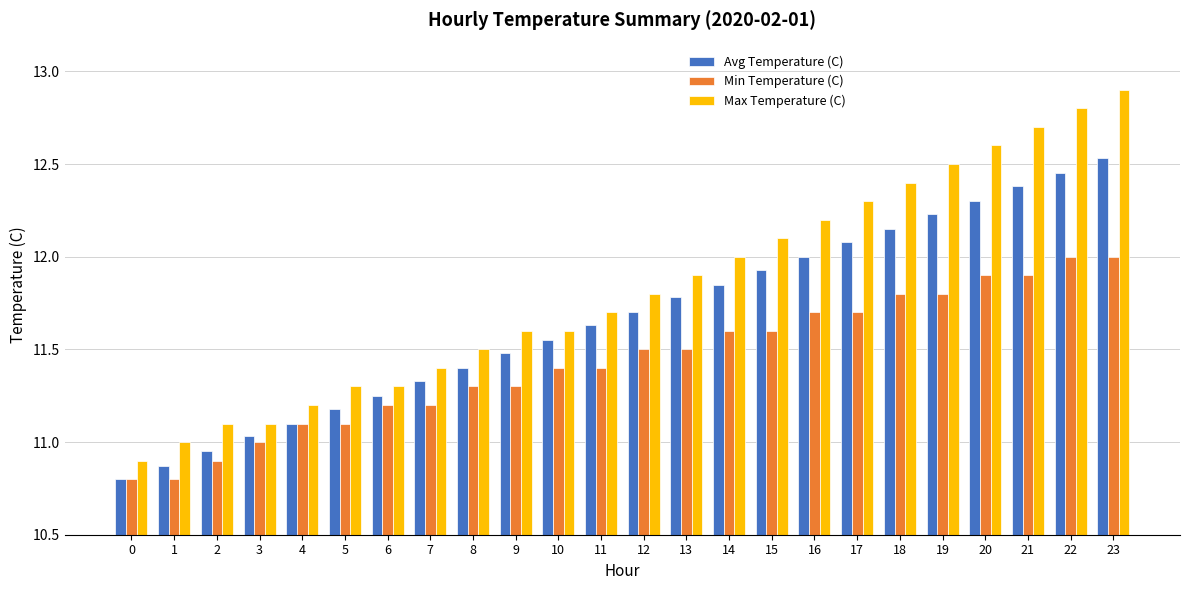

What is the sum of all Max Temperature (C) values?

283.9